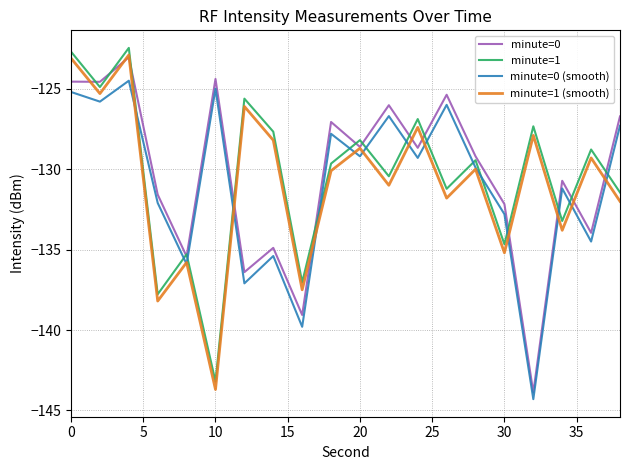

What is the maximum value shown in the chart?

-122.5